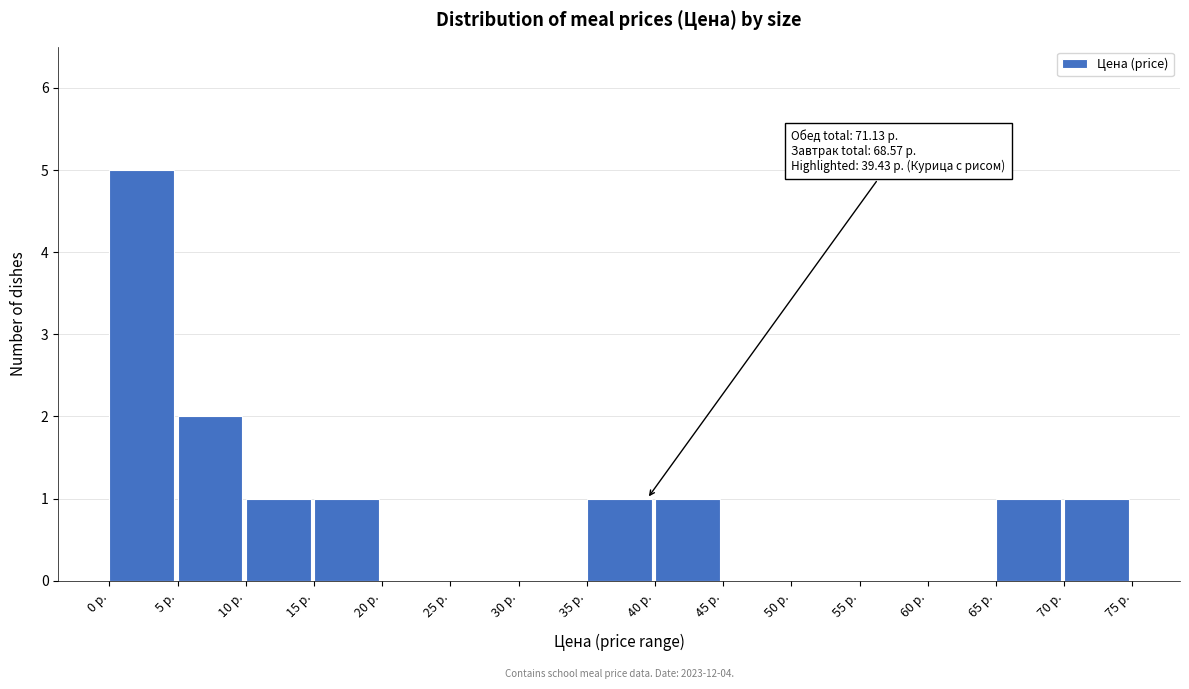

Over which range of the x-axis is the bar tallest?

0 to 5